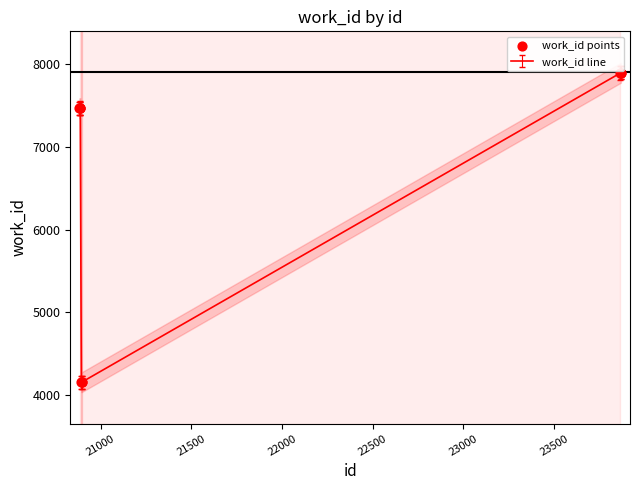

What is the minimum value for work_id line?

4159